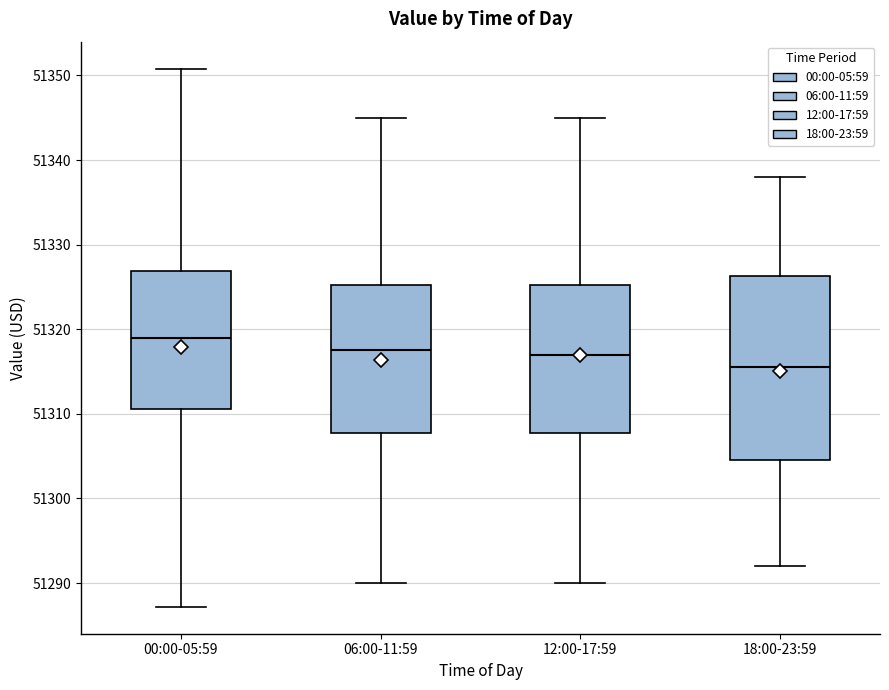

Which box is the tallest, from its lower edge to its upper edge?

18:00-23:59